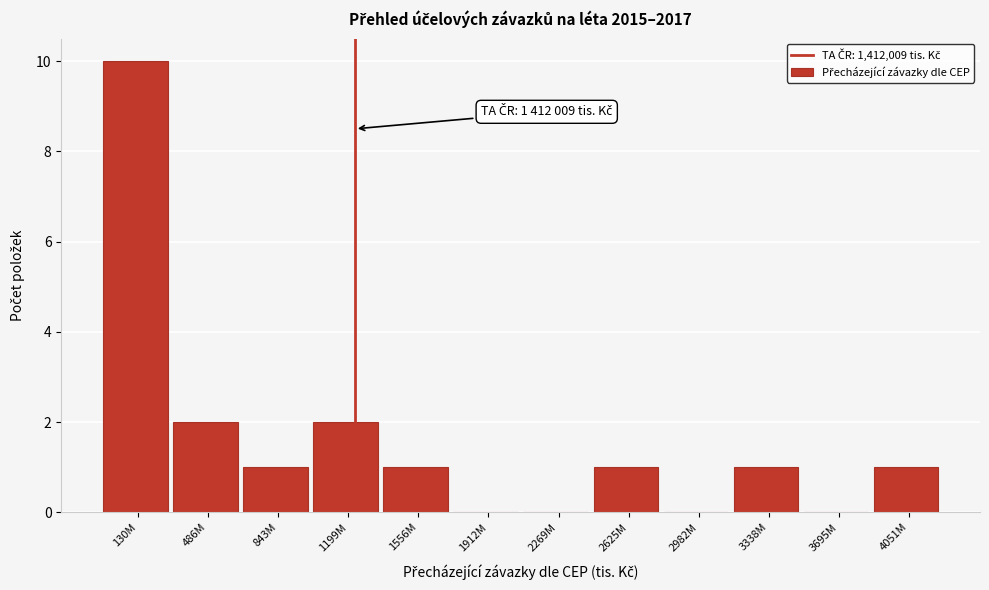

Reading left to right, extract all data points from this chart.

130M=10	486M=2	843M=1	1199M=2	1556M=1	1912M=0	2269M=0	2625M=1	2982M=0	3338M=1	3695M=0	4051M=1